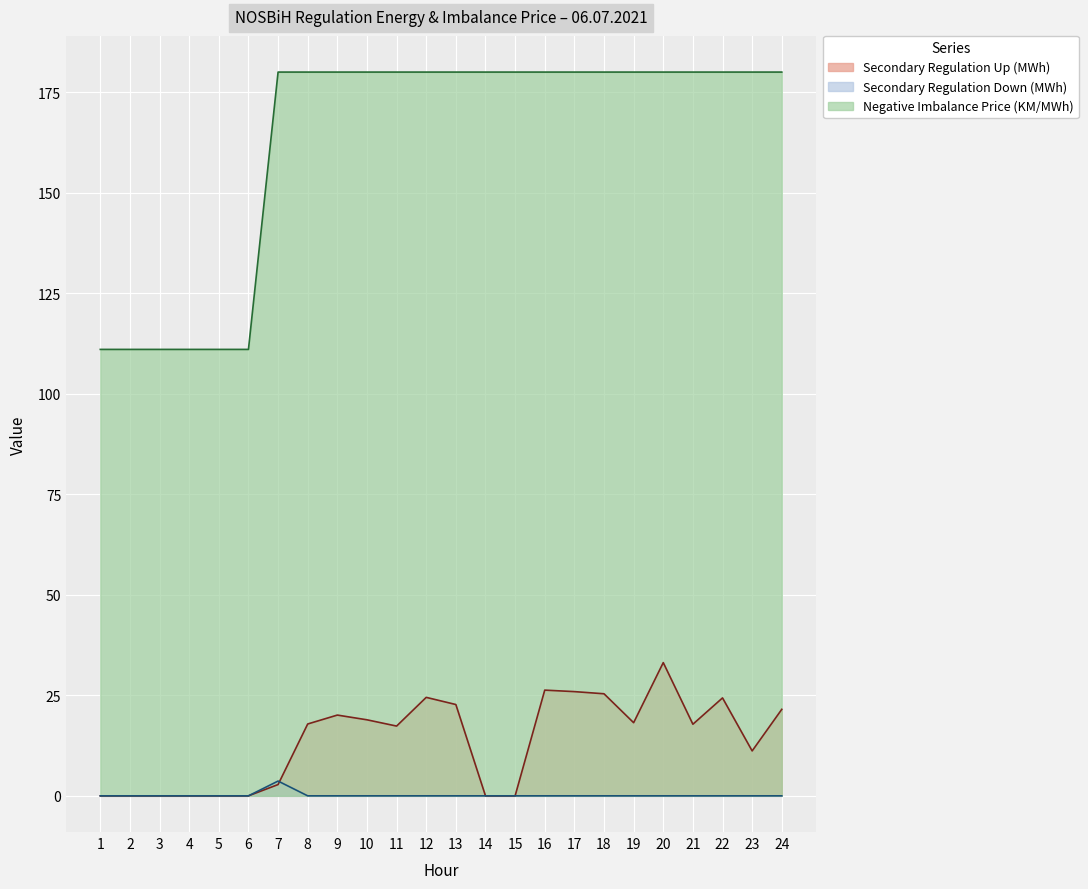

Which series has the largest total across all categories?

Negative Imbalance Price (KM/MWh)